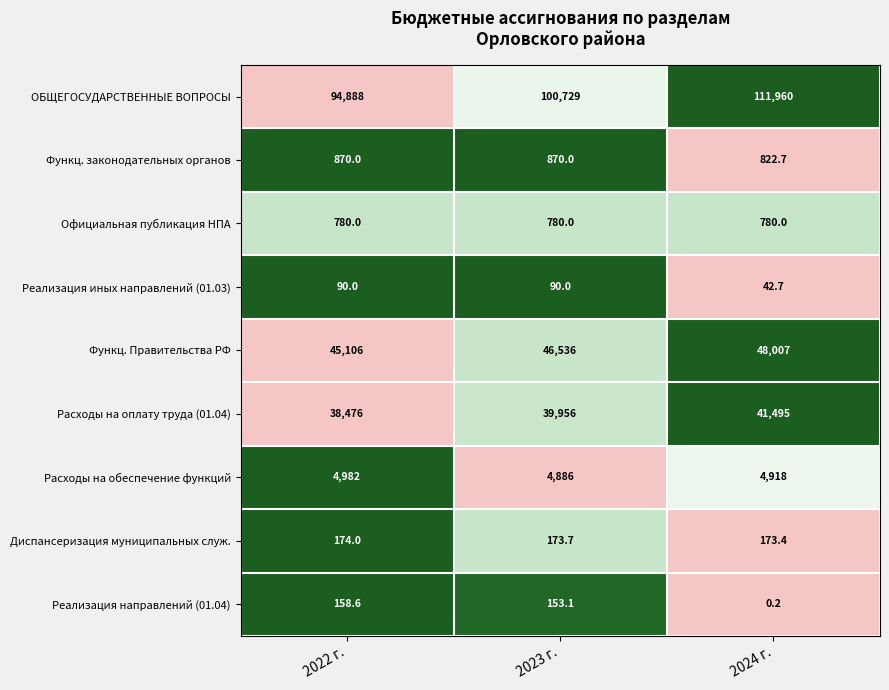

What is the maximum value for Официальная публикация НПА?

780.0